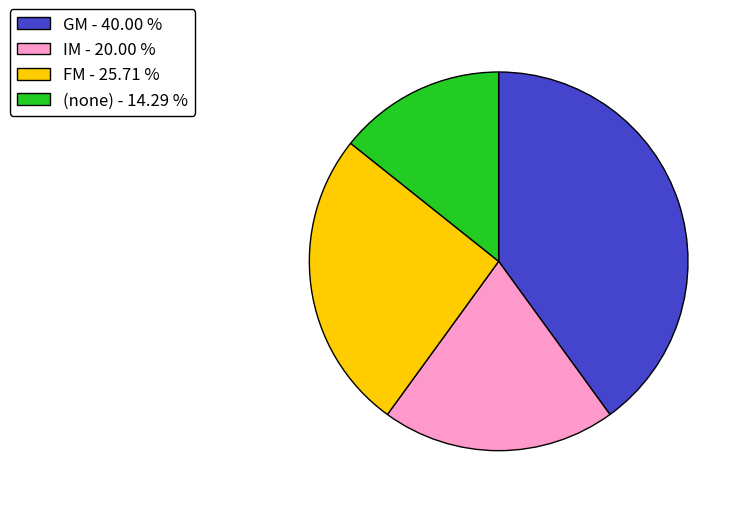

Count the number of slices in the pie.

4